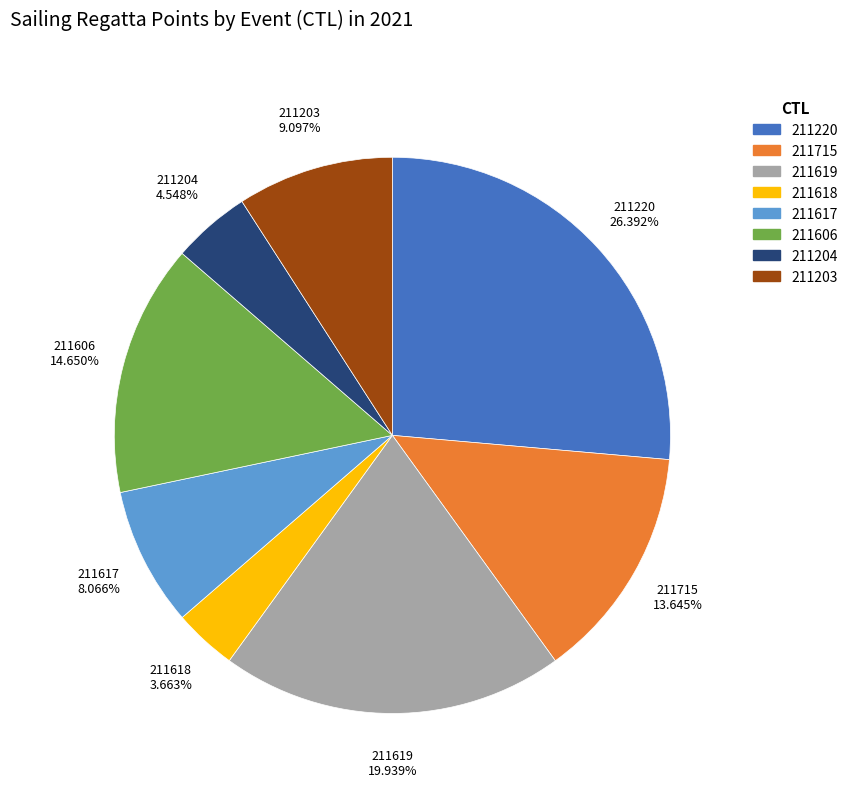

What percentage is the 211618 slice, to the nearest percent?

4%